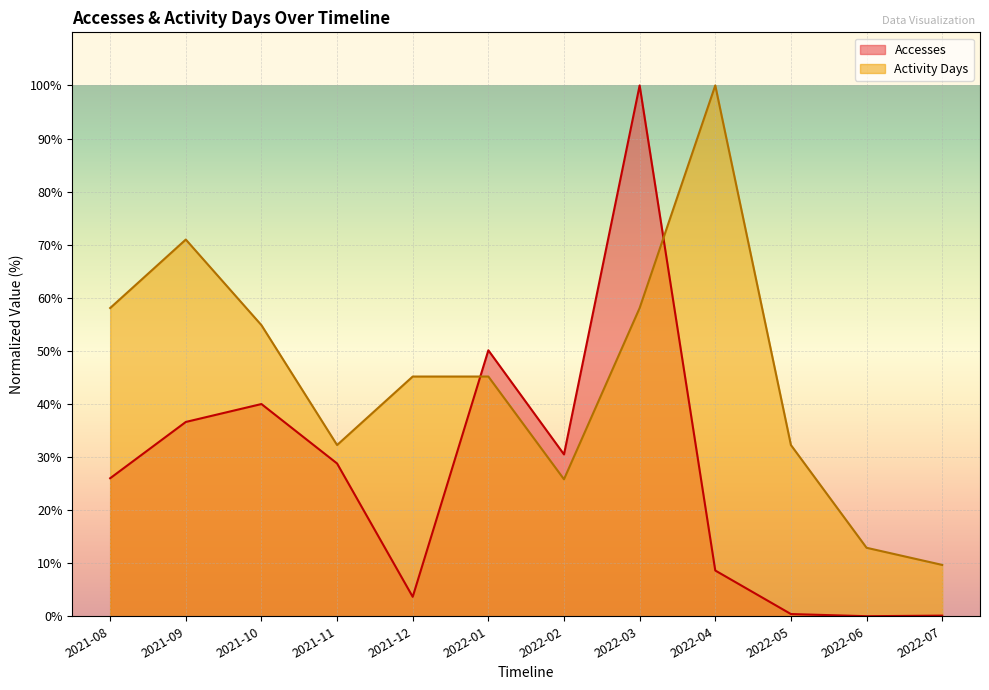

What is the total value across all series at 2022-05?

32.7